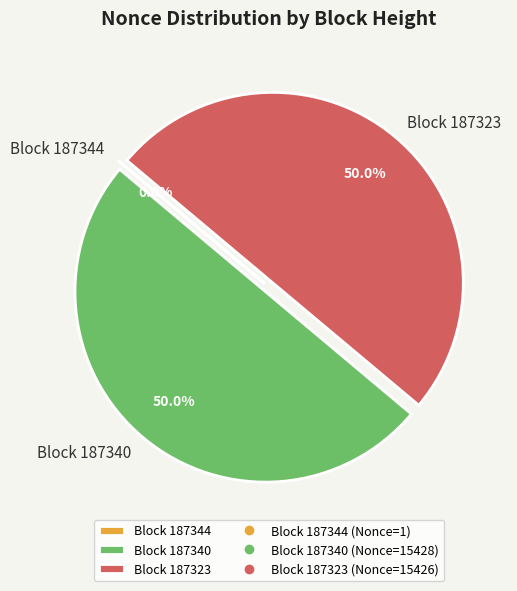

What portion of the pie excludes Block 187323?

50.0%